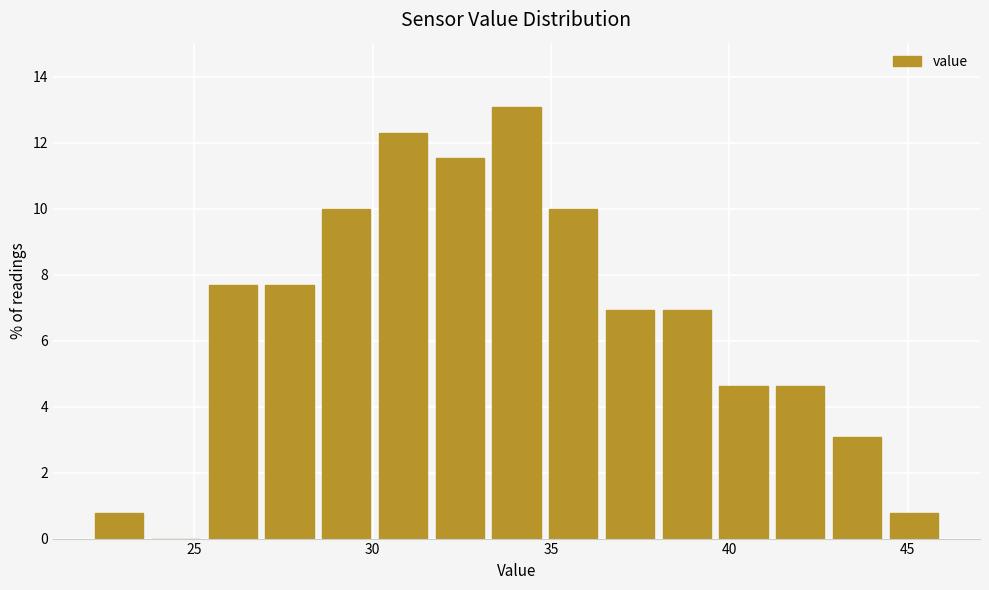

Around what value on the x-axis is the tallest bar? Give the approximate position of its centre, as read against the axis.

34.0